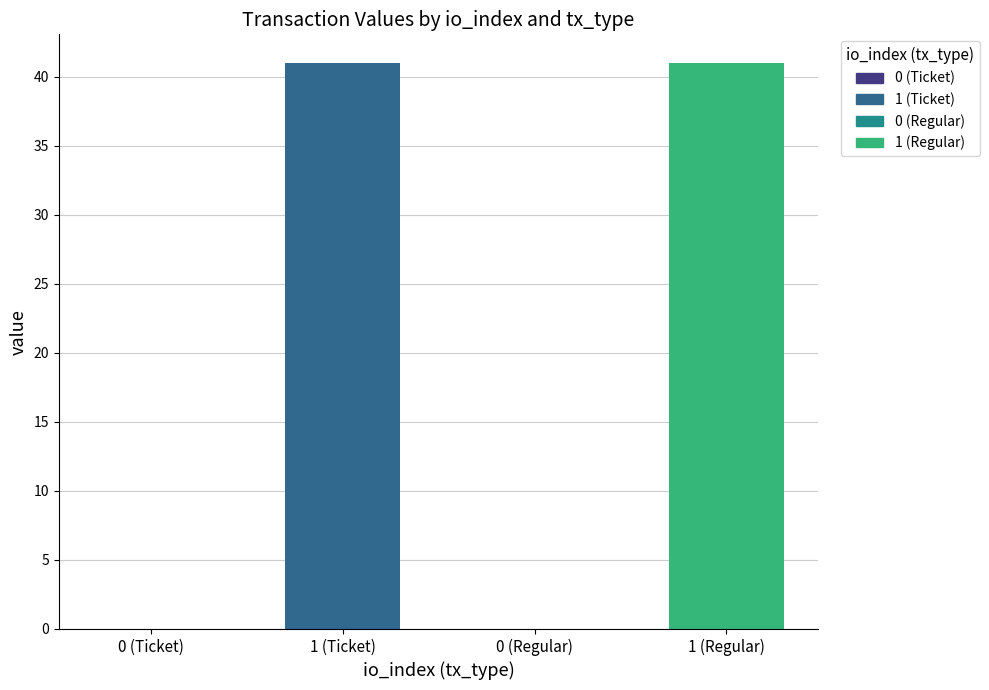

Which category has the lowest value in the Regular series?

io_index_0